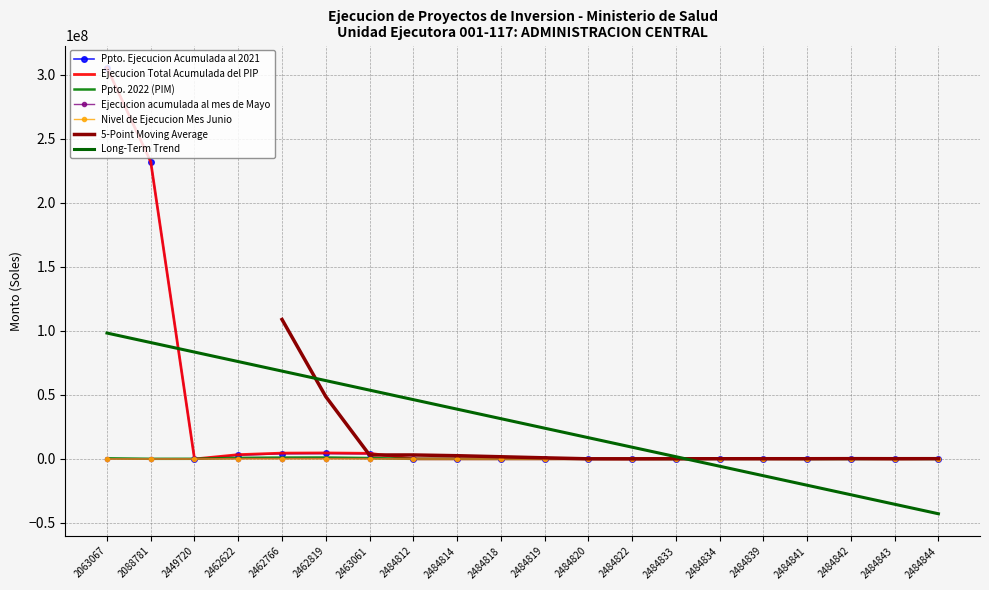

Reading left to right, what are all the values shown in this chart?

Ppto. Ejecucion Acumulada al 2021: 305571826.8	232224354.8	0.0	3040237.3	4188443.8	4327624.4	4076155.2	126993.0	114495.0	126993.0	126993.0	201103.0	114495.0	277105.0	275213.0	201103.0	202995.0	346215.0	126993.0	346215.0
Ejecucion Total Acumulada del PIP: 305587916.8	232227329.8	0.0	3386303.1	4582744.6	4716740.2	4416028.0	126993.0	114495.0	126993.0	126993.0	201103.0	114495.0	277105.0	275213.0	201103.0	202995.0	346215.0	126993.0	346215.0
Ppto. 2022 (PIM): 548215.0	146462.0	157031.0	893024.0	1102701.0	1155818.0	745594.0	88500.0	100998.0	88500.0	88500.0	88500.0	100998.0	12498.0	88500.0	88500.0	12498.0	12498.0	88500.0	12498.0
Ejecucion acumulada al mes de Mayo: 12590.0	2975.0	0.0	280798.8	304078.8	295438.8	269038.8	0.0	0.0	0.0	0.0	0.0	0.0	0.0	0.0	0.0	0.0	0.0	0.0	0.0
Nivel de Ejecucion Mes Junio: 3500.0	0.0	0.0	65267.0	90222.0	93677.0	70834.0	0.0	0.0	0.0	0.0	0.0	0.0	0.0	0.0	0.0	0.0	0.0	0.0	0.0